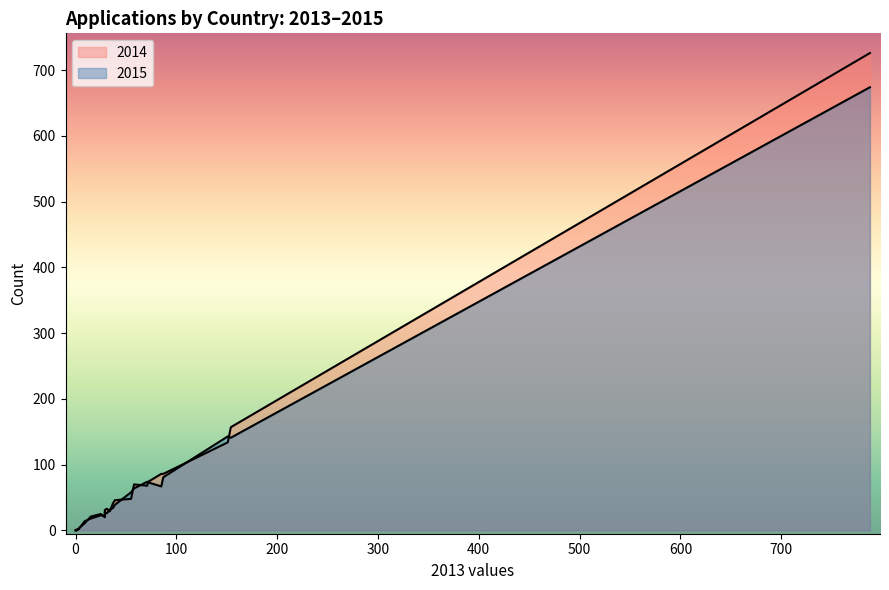

What is the highest value of the 2014 series?

726